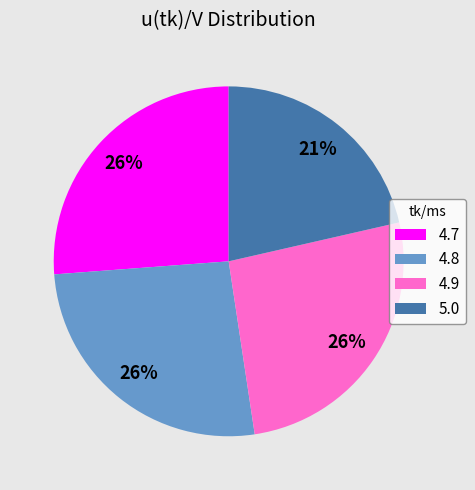

To the nearest percent, what is the difference between the largest and smallest slice percentages?

5%